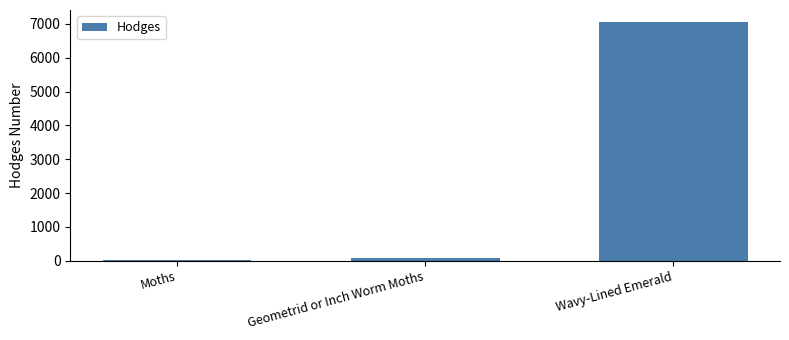

What is the greatest value displayed?

7058.0